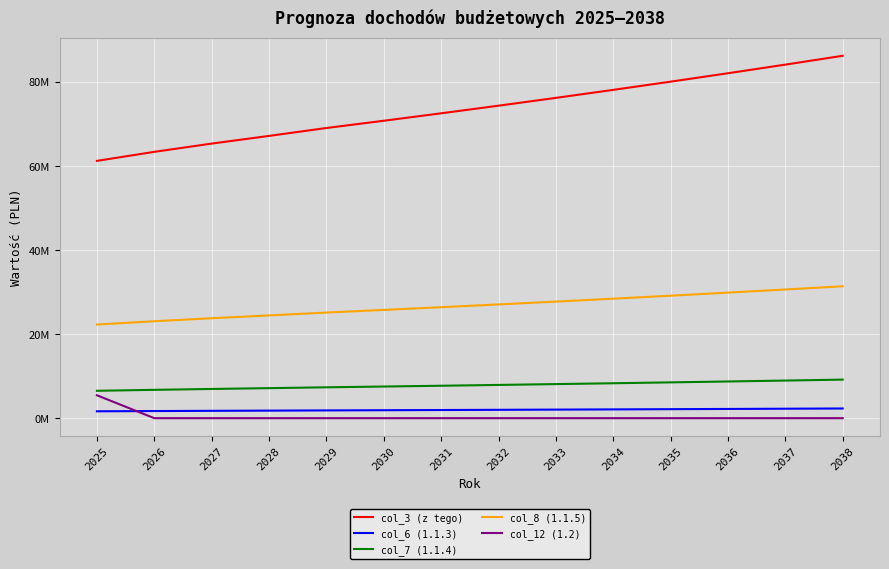

Rank the categories by col_6 (1.1.3) value from lowest to highest.

2025, 2026, 2027, 2028, 2029, 2030, 2031, 2032, 2033, 2034, 2035, 2036, 2037, 2038